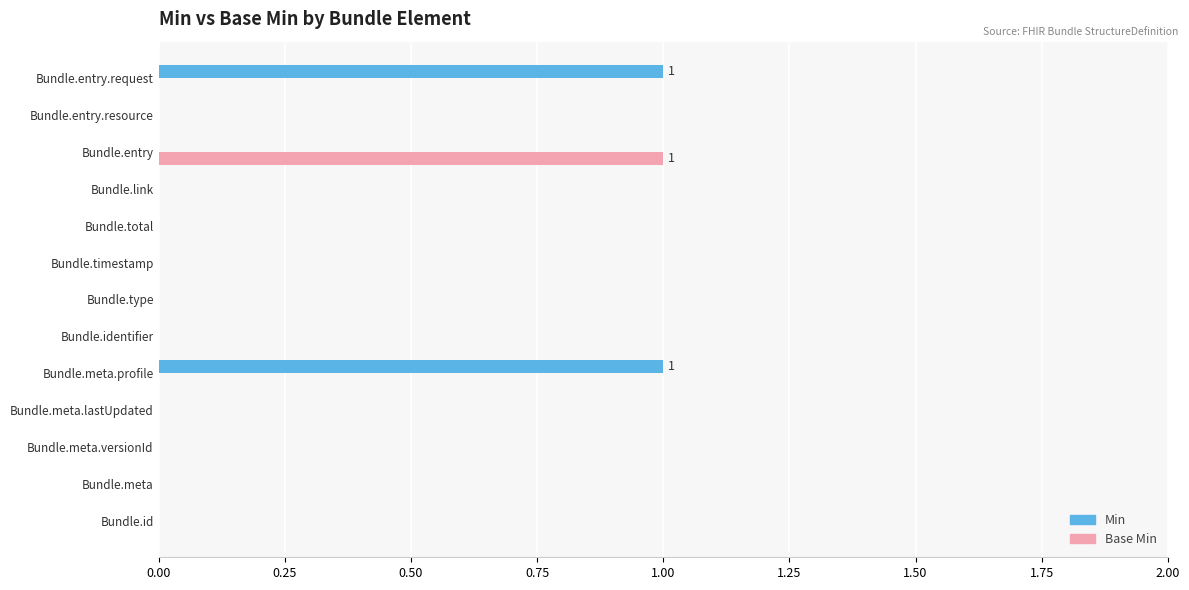

Which series changed the most between Bundle.entry and Bundle.entry.resource?

Base Min